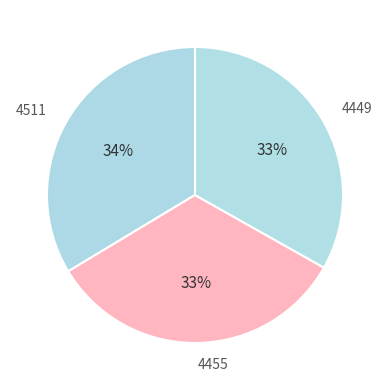

Is 4449 the majority of the pie?

No